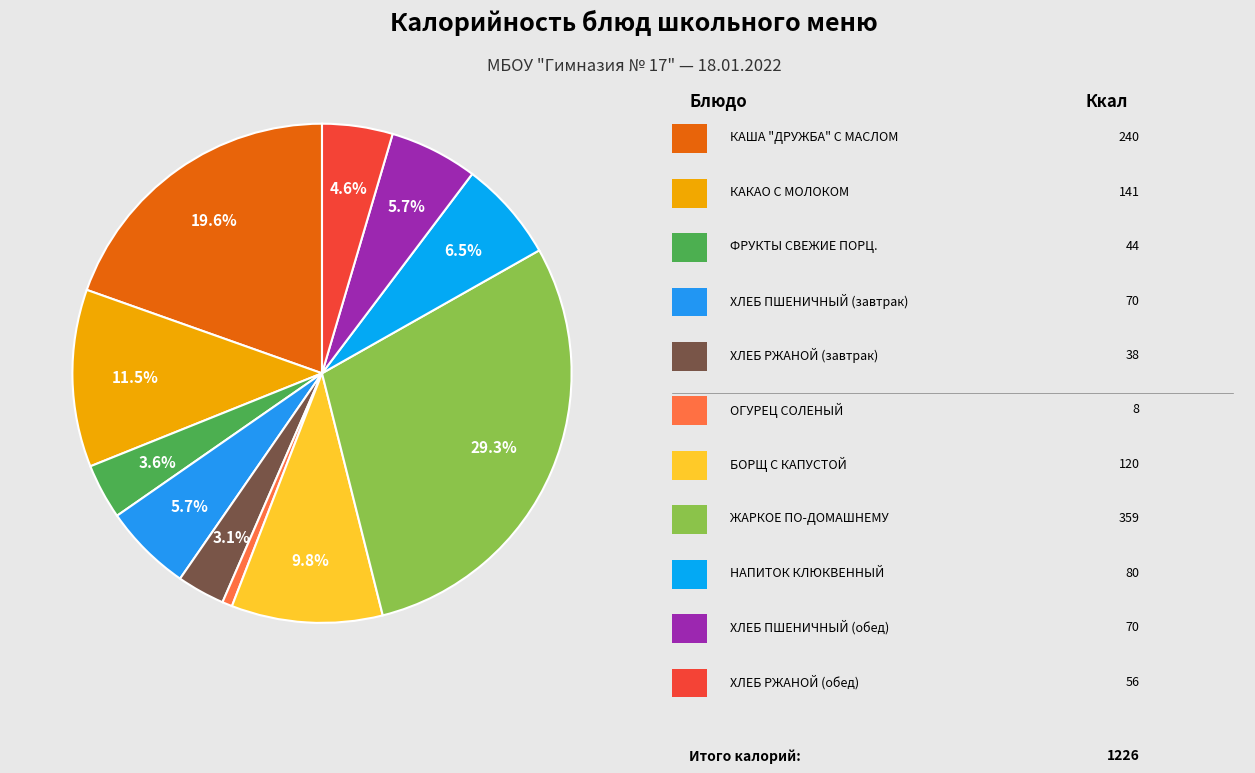

Is there any slice that represents more than half of the pie?

No